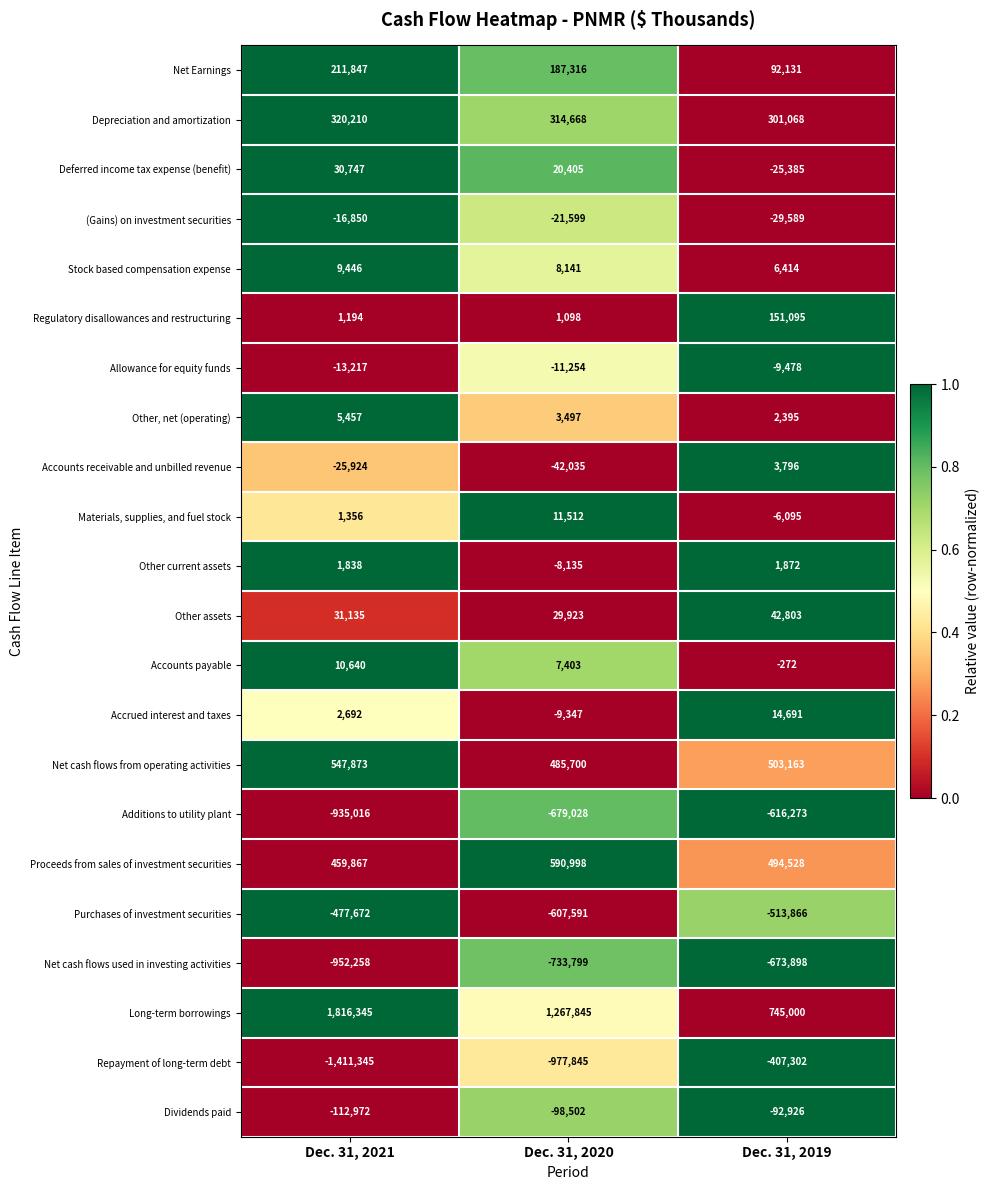

Is it true that Accrued interest and taxes equals 2692 at Dec. 31, 2021?

True